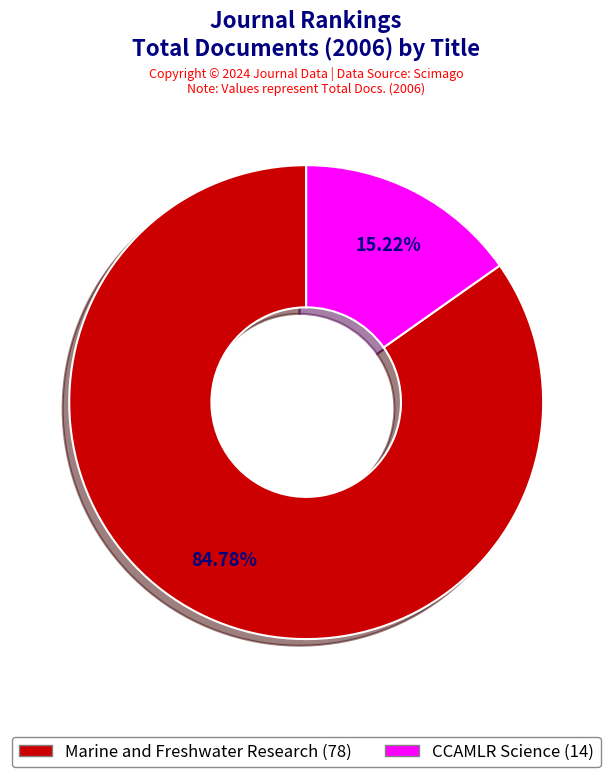

Combined, do CCAMLR Science and Marine and Freshwater Research account for over 50%?

Yes